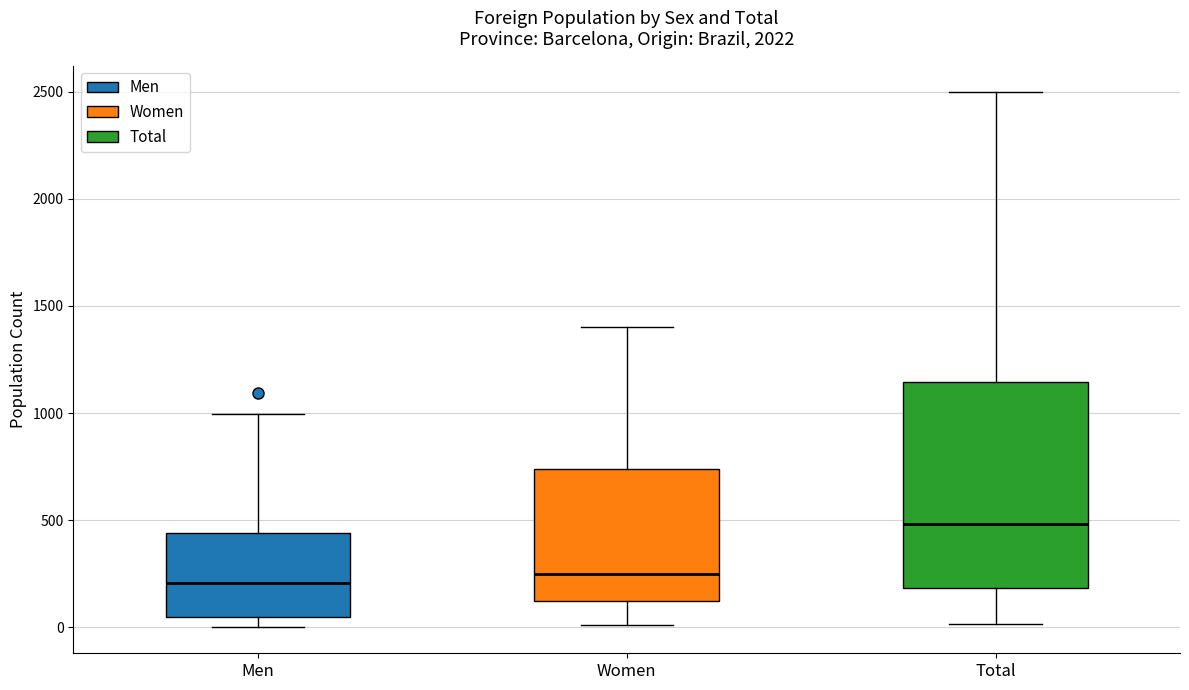

Reading left to right, transcribe this box plot: for each box, give where its median line is, the range the box spans, and where its two whiskers end, as read against the y-axis. The values are not printed on the chart, so give them approximately, as read against the axis.

Men: median 200, box 50 to 450, whiskers 0 to 1000
Women: median 250, box 100 to 750, whiskers 0 to 1400
Total: median 500, box 200 to 1150, whiskers 0 to 2500